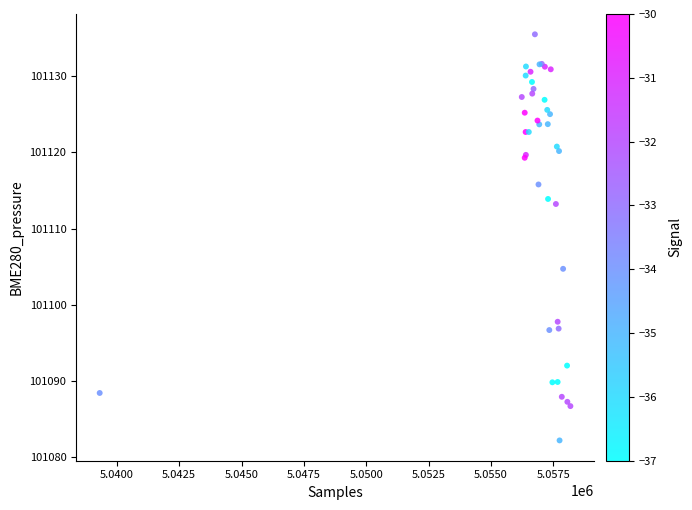

What Y value in the scatter plot is closest to 101108?

101104.7